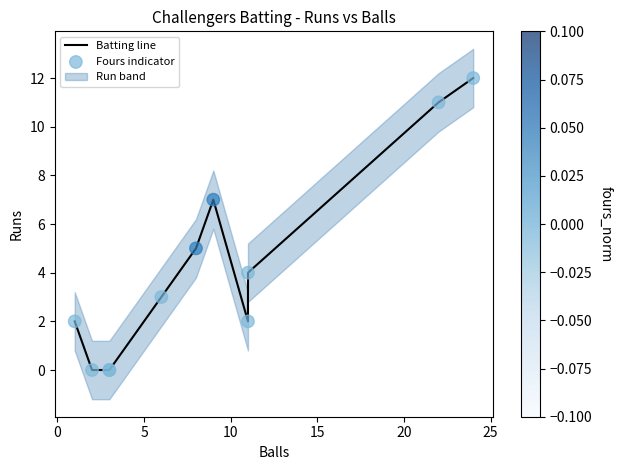

Which series has the largest total across all categories?

Batting line